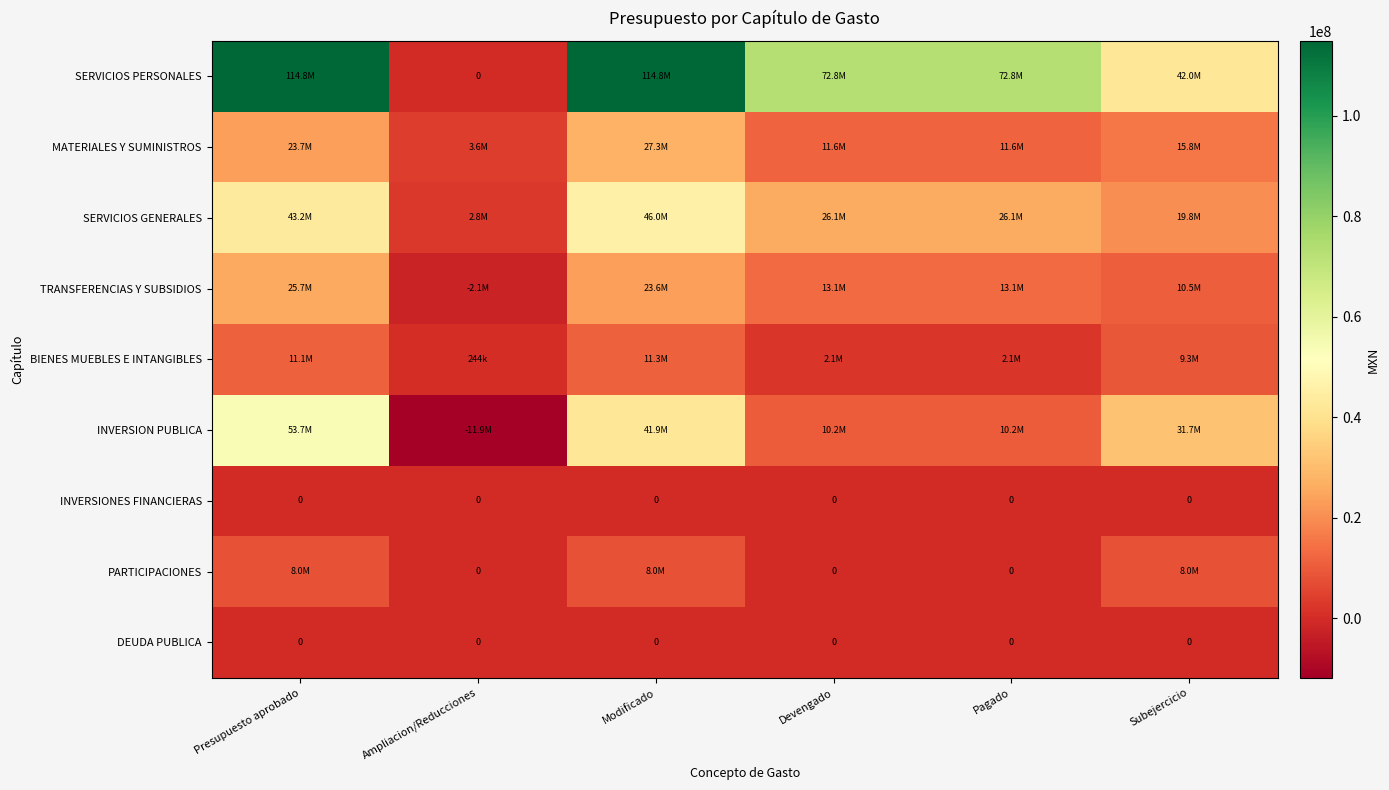

What is the greatest value displayed?

114832331.0